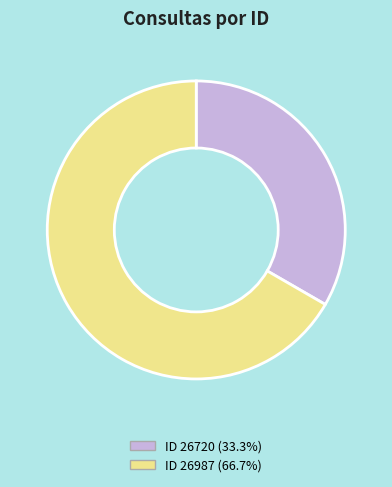

Approximately how many times larger is the value at ID 26720 (33.3%) compared to ID 26987 (66.7%)?

0.5